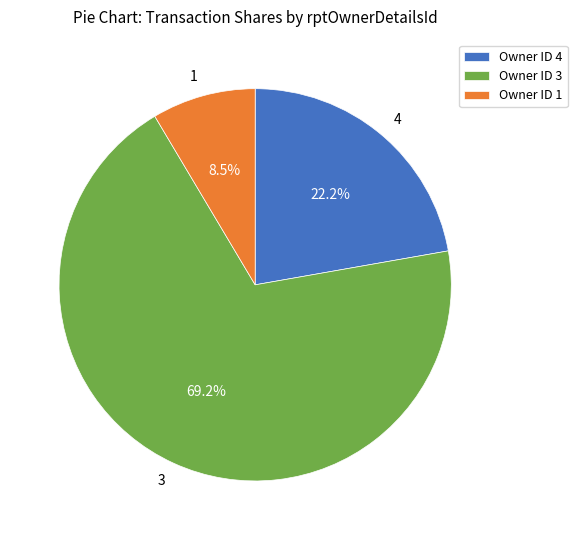

Is 3 the majority of the pie?

Yes